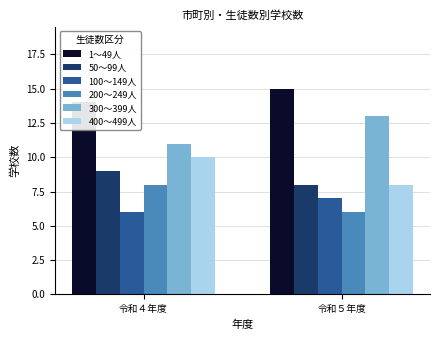

Rank the series at 令和４年度 from lowest to highest value.

100～149人, 200～249人, 50～99人, 400～499人, 300～399人, 1～49人